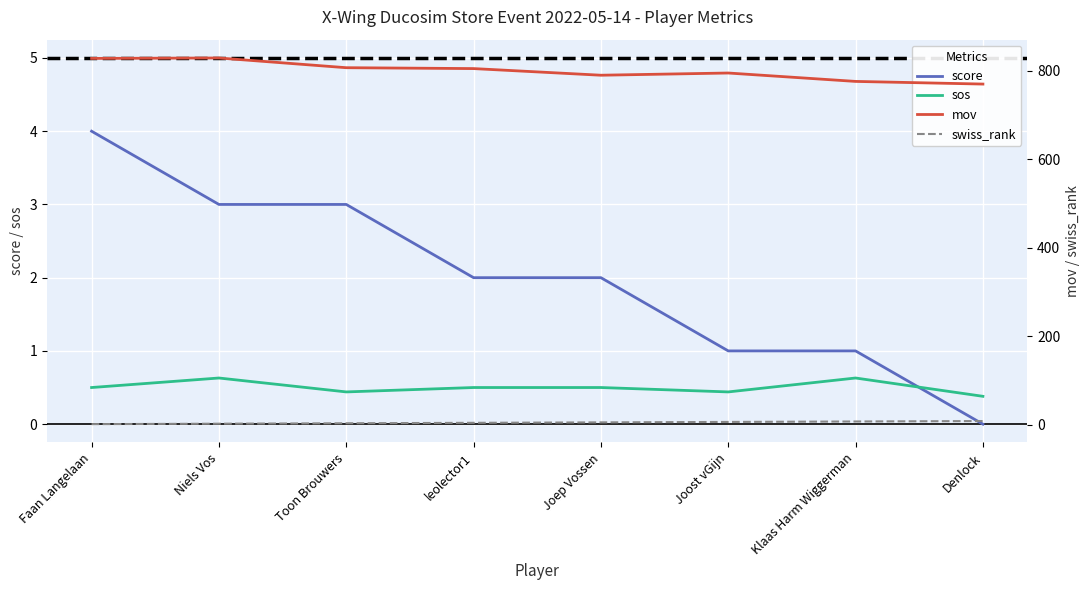

Rank the series by their maximum value, from lowest to highest.

sos, score, swiss_rank, mov